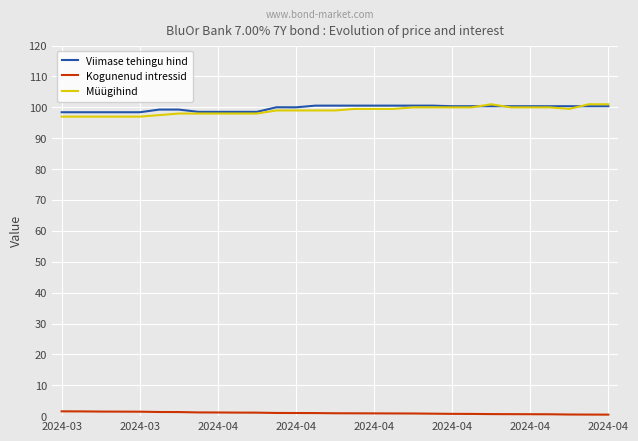

What is the greatest value displayed?

101.0